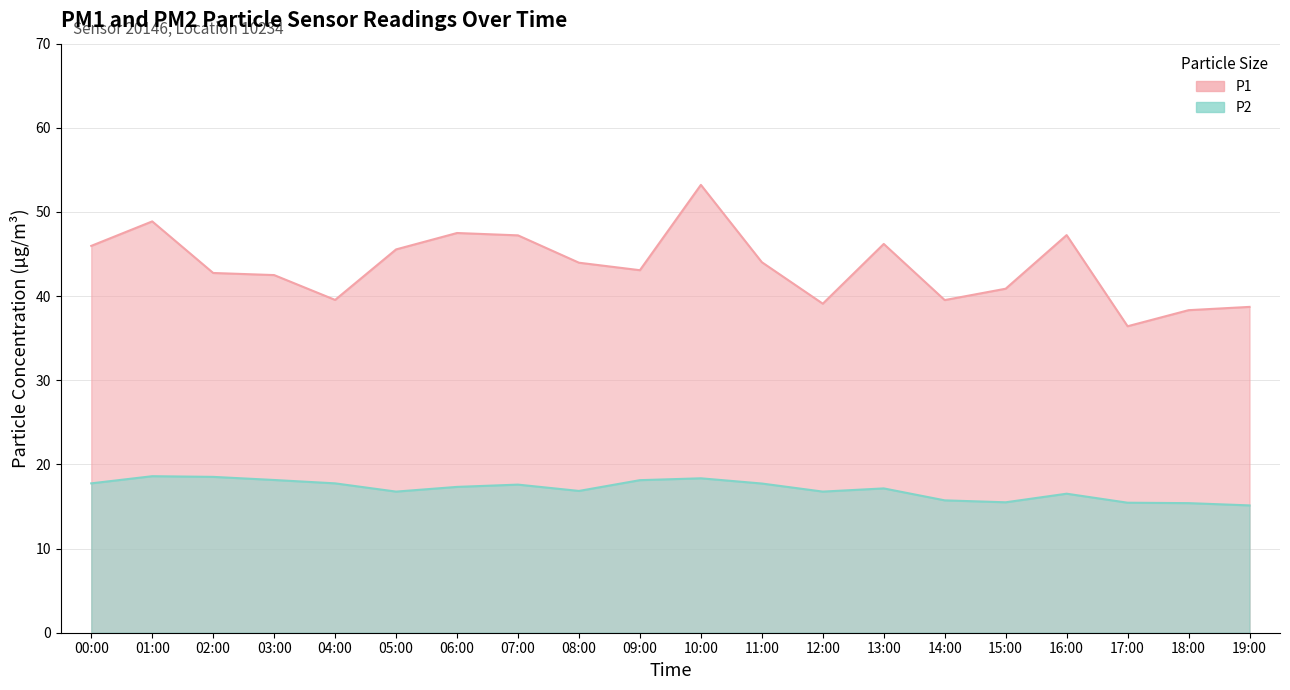

What is the average value of the P1 series?

43.5